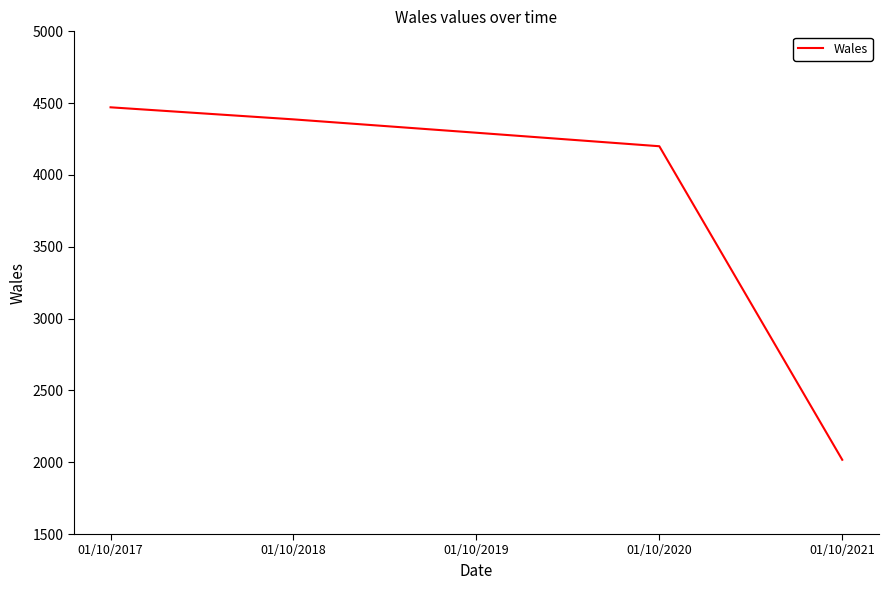

True or false: the data shows 2017 at 01/10/2021.

True